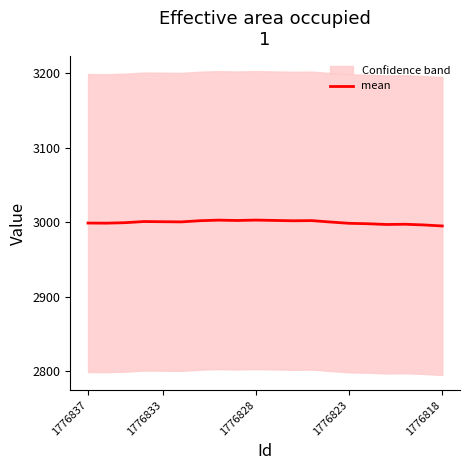

The mean series shows 4305.0 at 1776823. True or false?

False